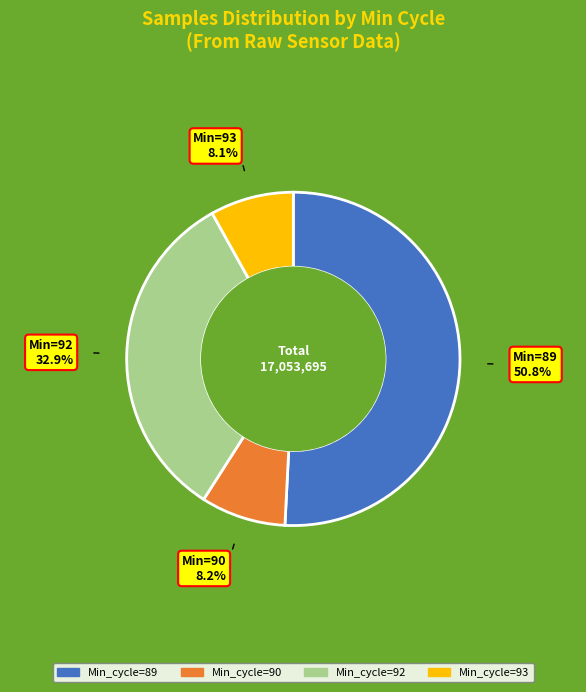

How many segments does this pie chart have?

4